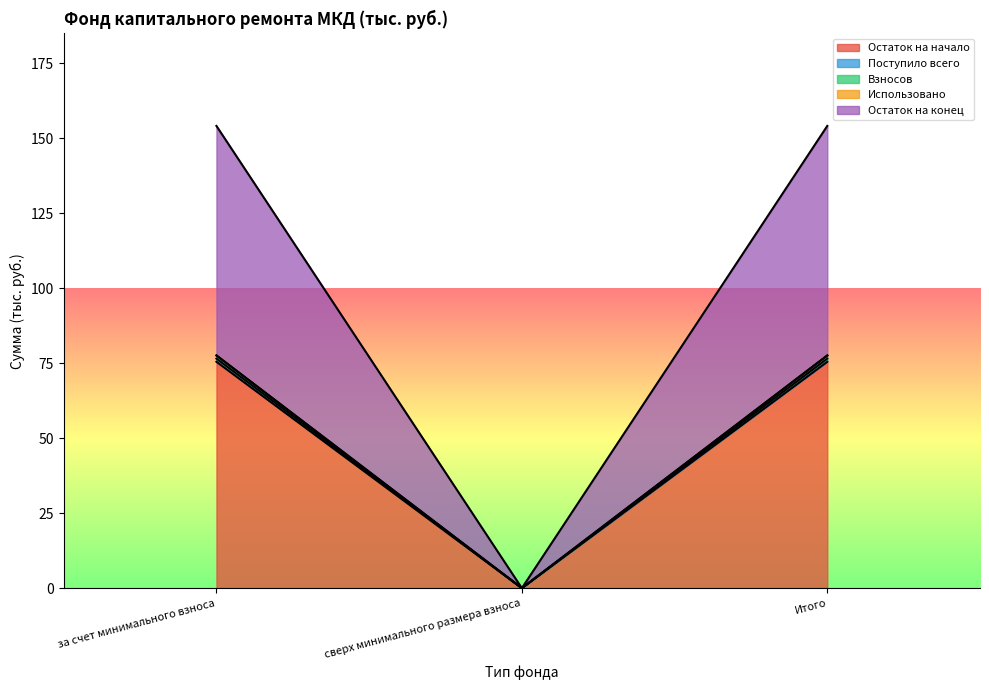

What is the value of the Остаток на начало point at the 3rd from the left?

75.5